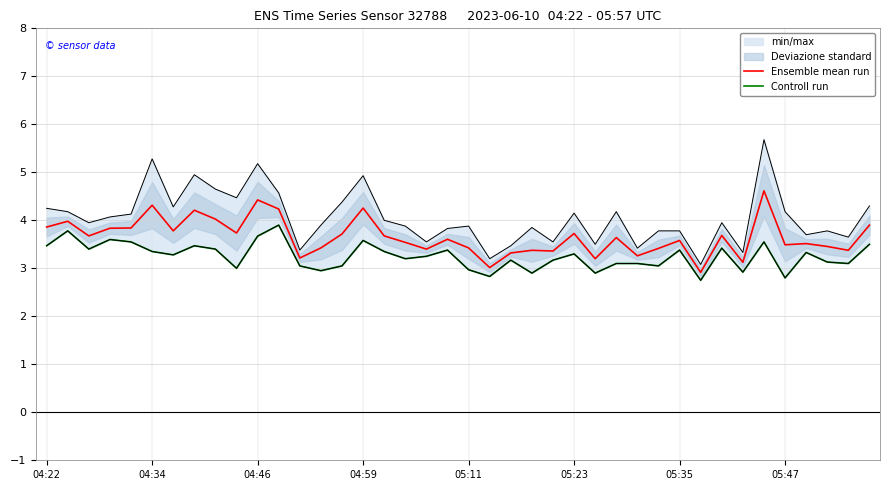

What is the lowest value of the Ensemble mean run series?

2.9